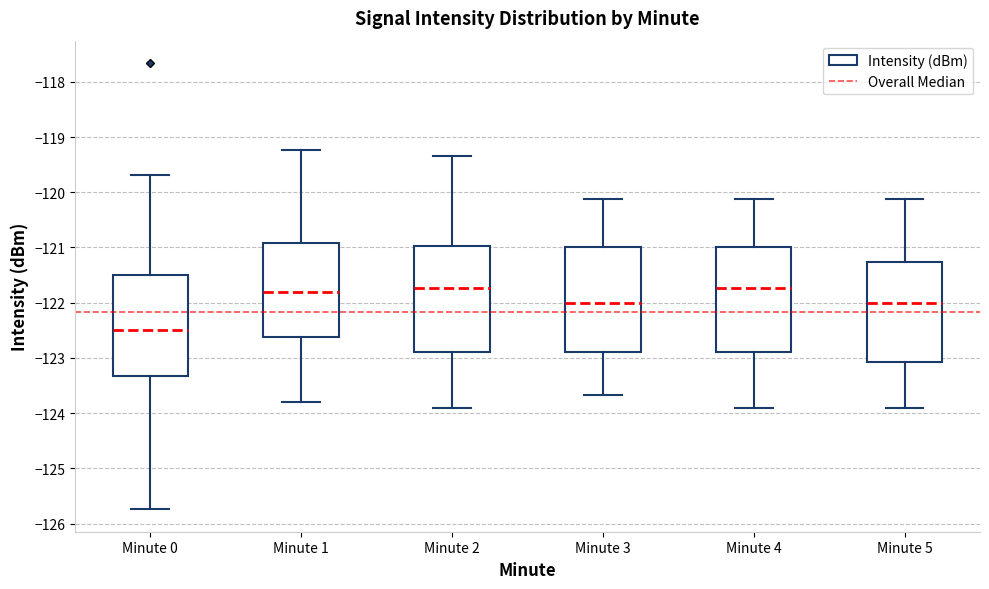

Where is the lower edge of the box for Minute 2 on the y-axis? The values are not printed on the chart, so give them approximately, as read against the axis.

-122.9